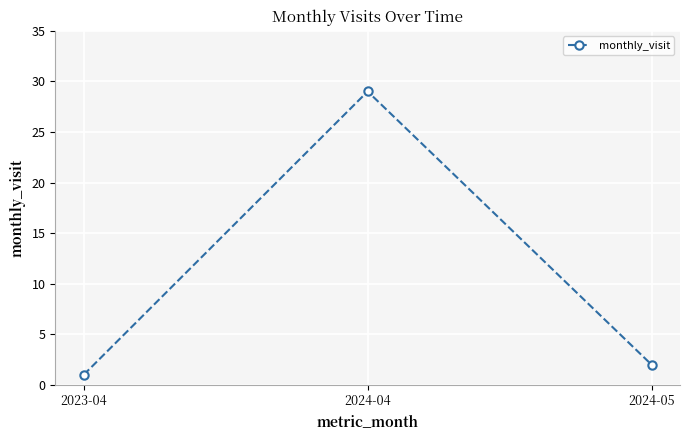

Read the value at 2024-04, to the nearest 10.

30